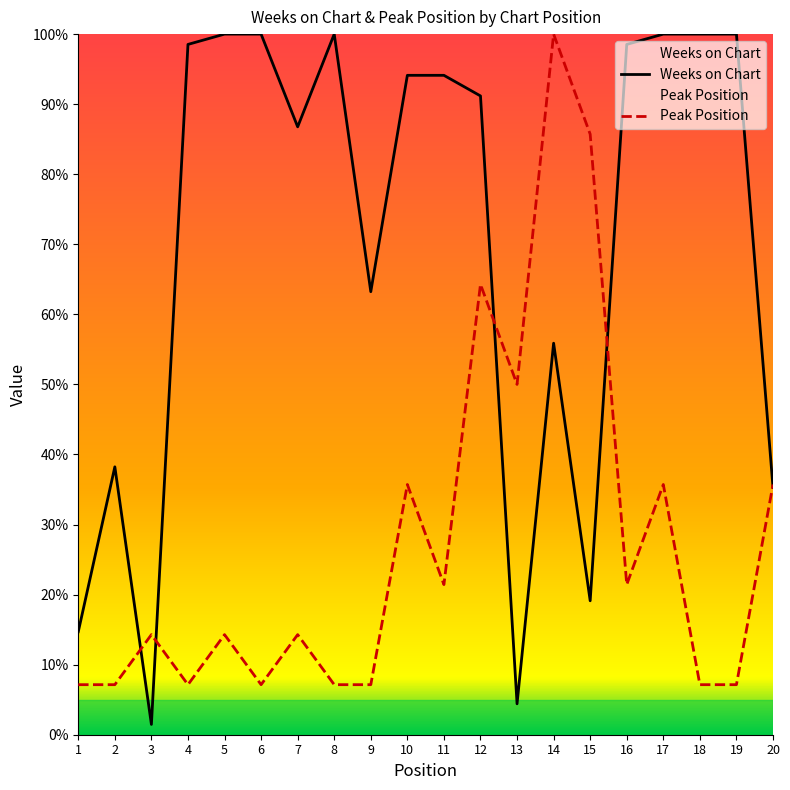

Read the Weeks on Chart value at 18.

100.0